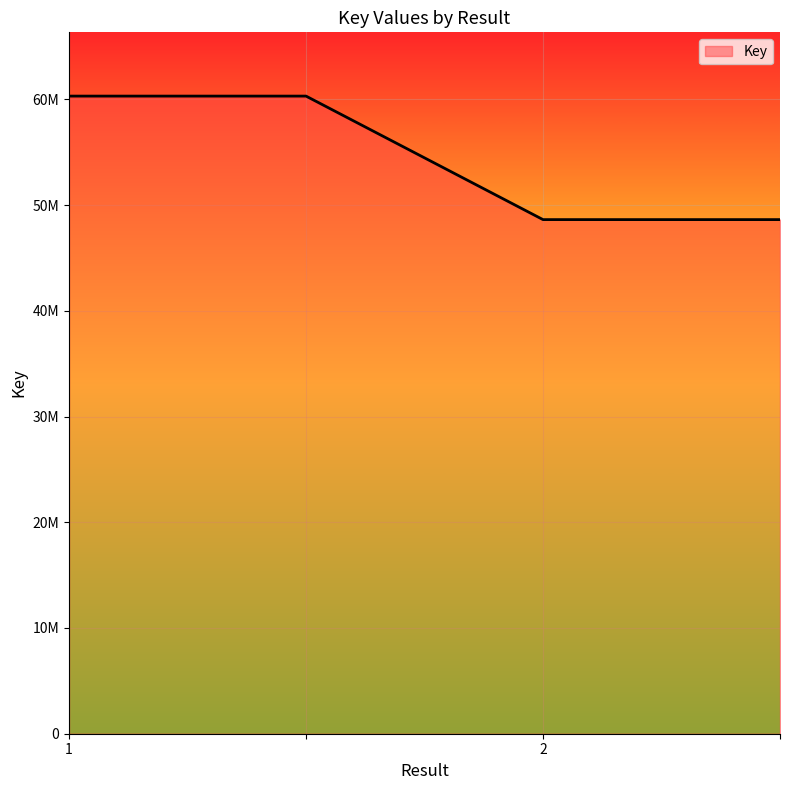

List the labels in order of value, largest first.

1, , 2, 